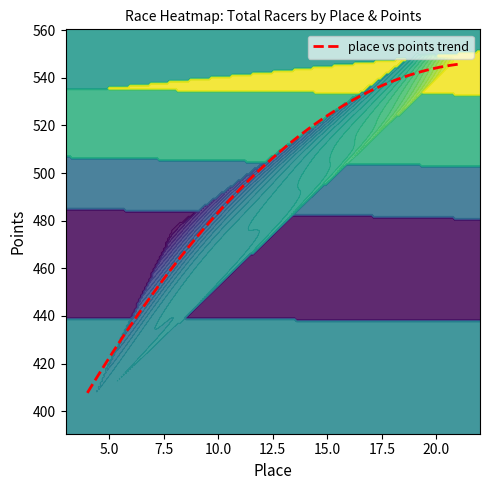

Where does the place series first go above 17?

3